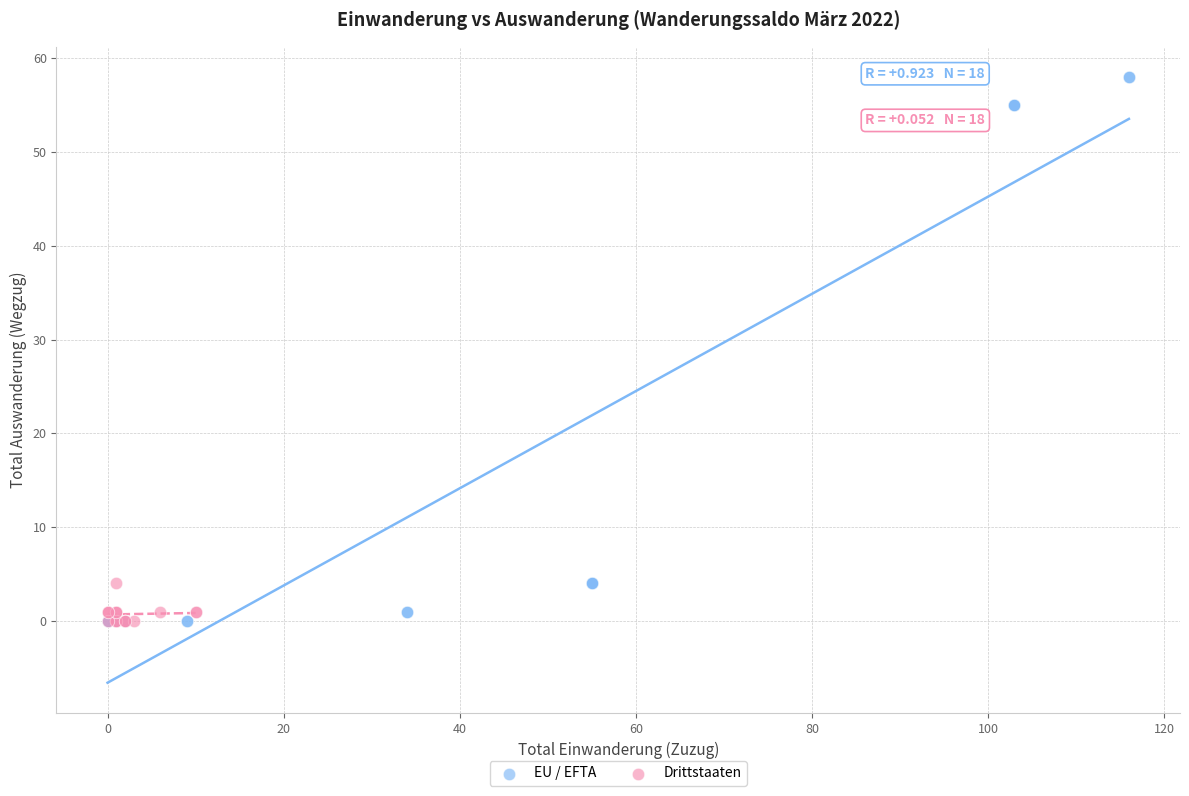

Which series has the largest Y range (max minus min)?

EU / EFTA